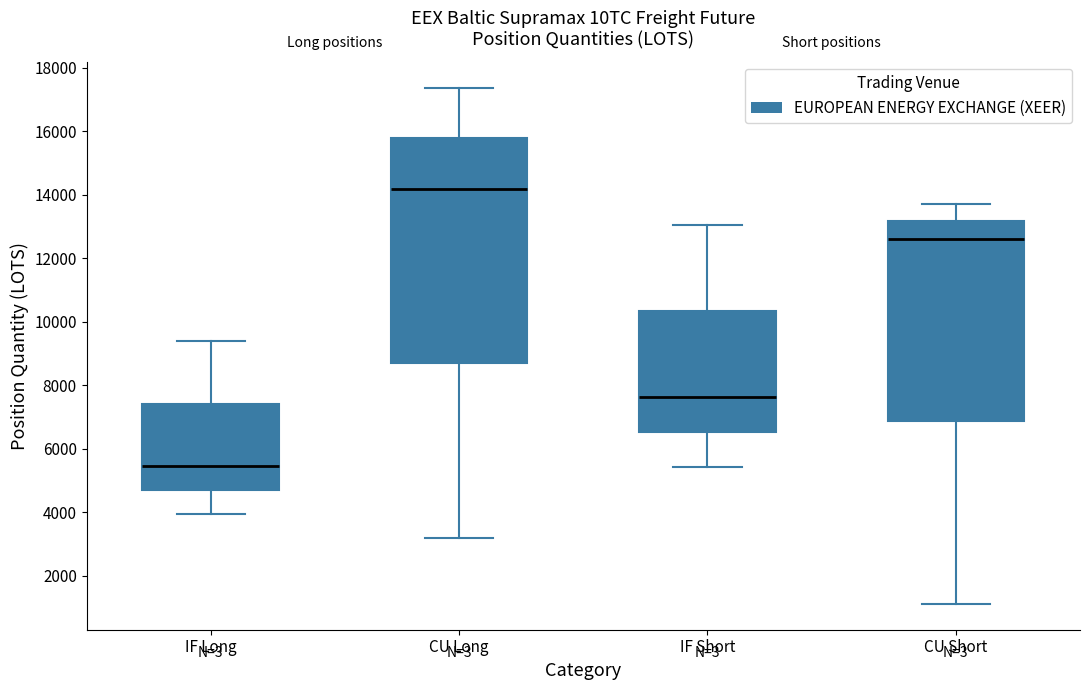

Which box's median line is the lowest?

IF Long